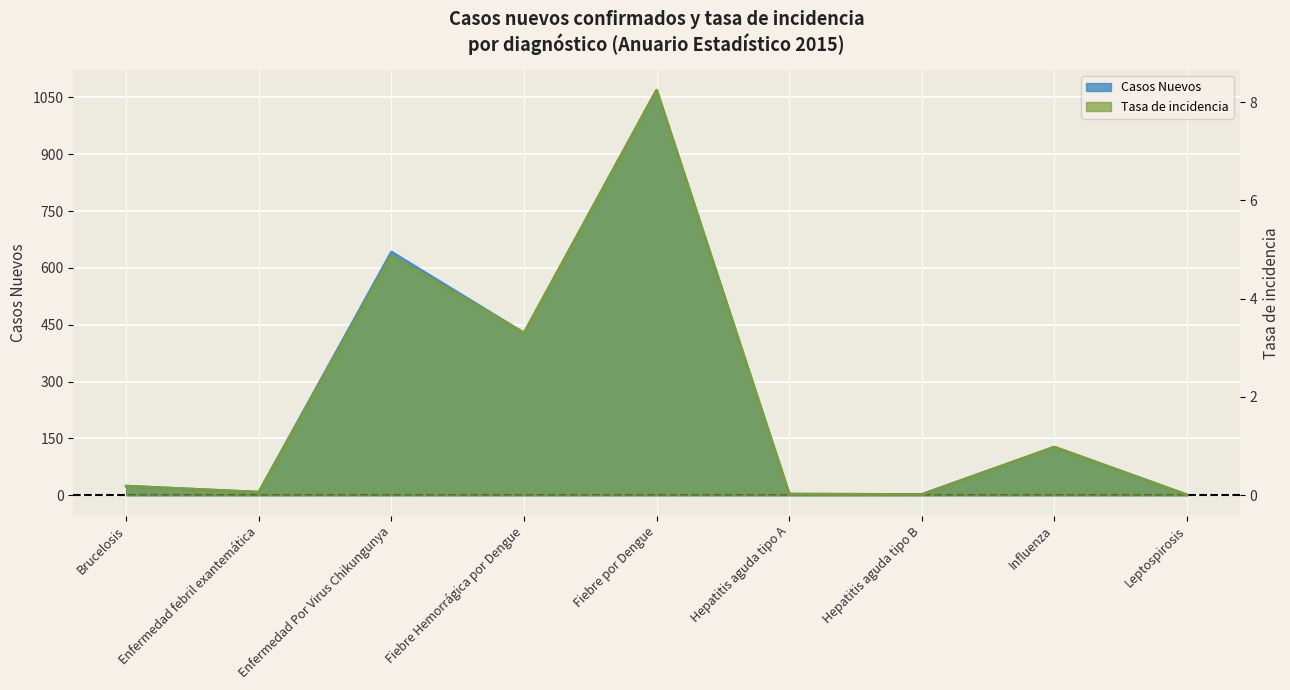

What is the label of the 7th point from the left?

Hepatitis aguda tipo B